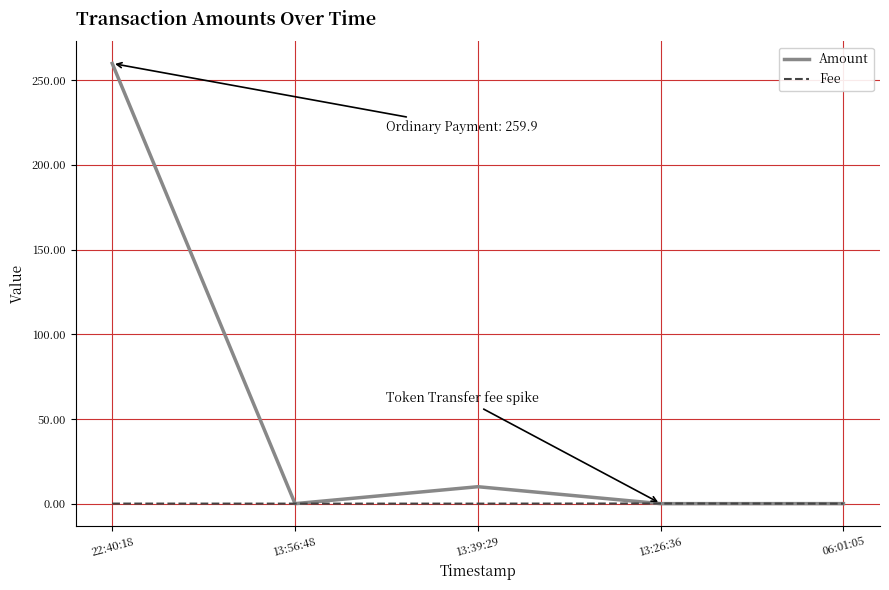

List the series in order of their peak value, lowest first.

Fee, Amount